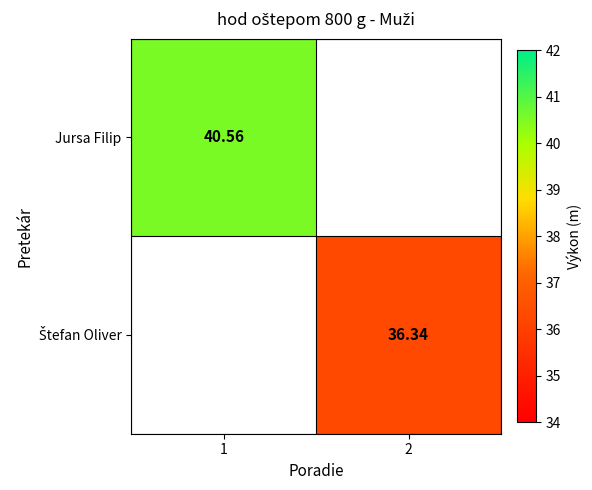

List the labels in order of Štefan Oliver value, smallest first.

1, 2